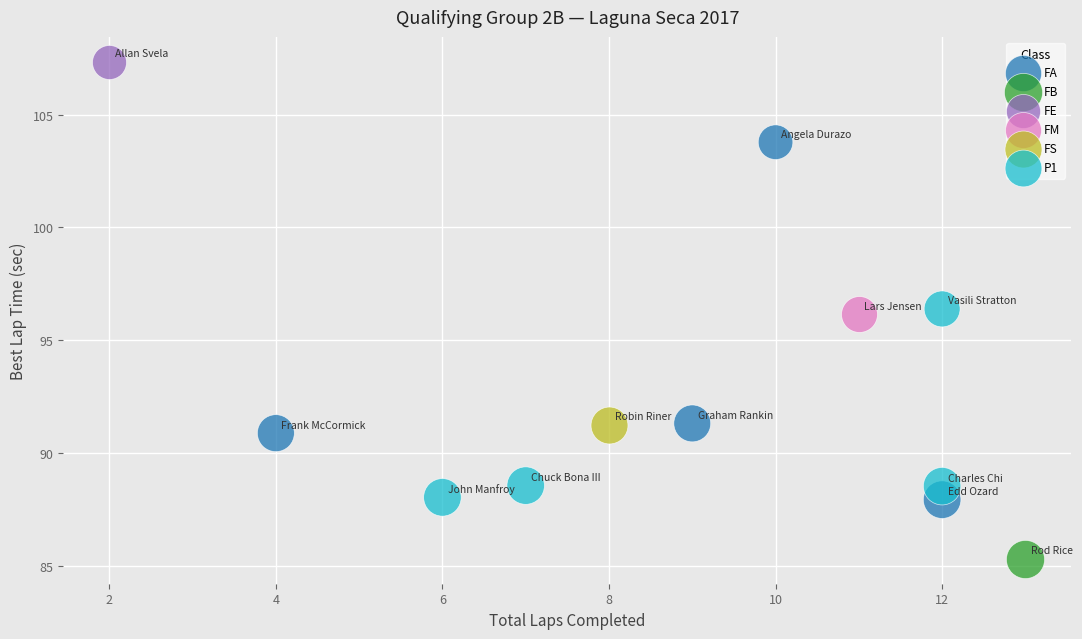

What are all the series names shown in the legend?

FA, FB, FE, FM, FS, P1